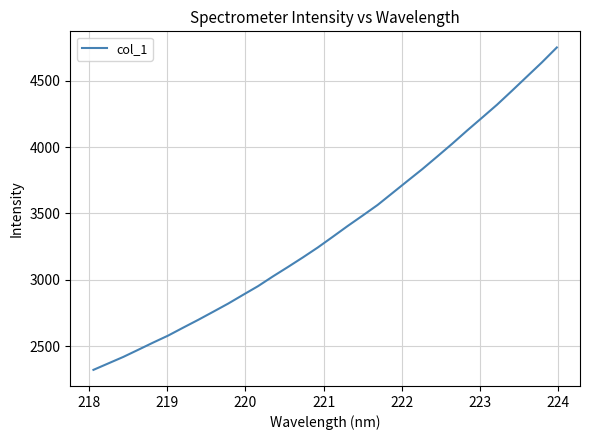

What is the greatest value displayed?

4750.5